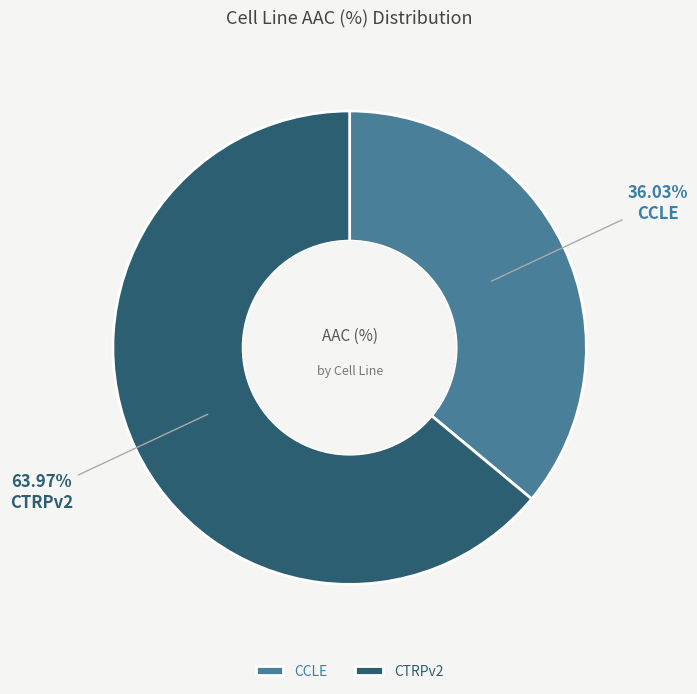

Between CCLE and CTRPv2, which is larger?

CTRPv2